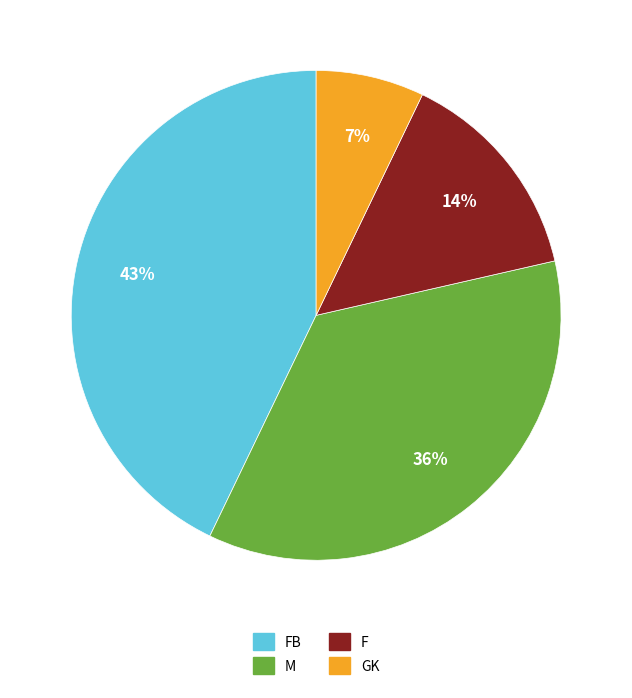

Count the number of slices in the pie.

4